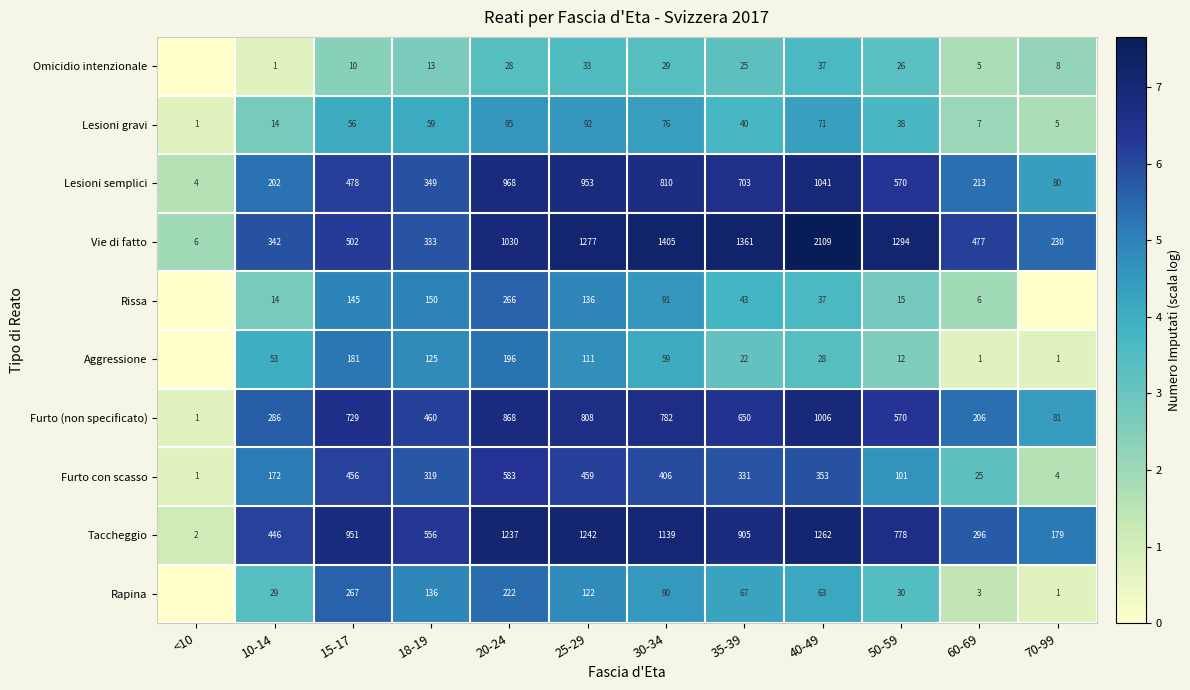

The value of Aggressione at 40-49 is 4.7. True or false?

False